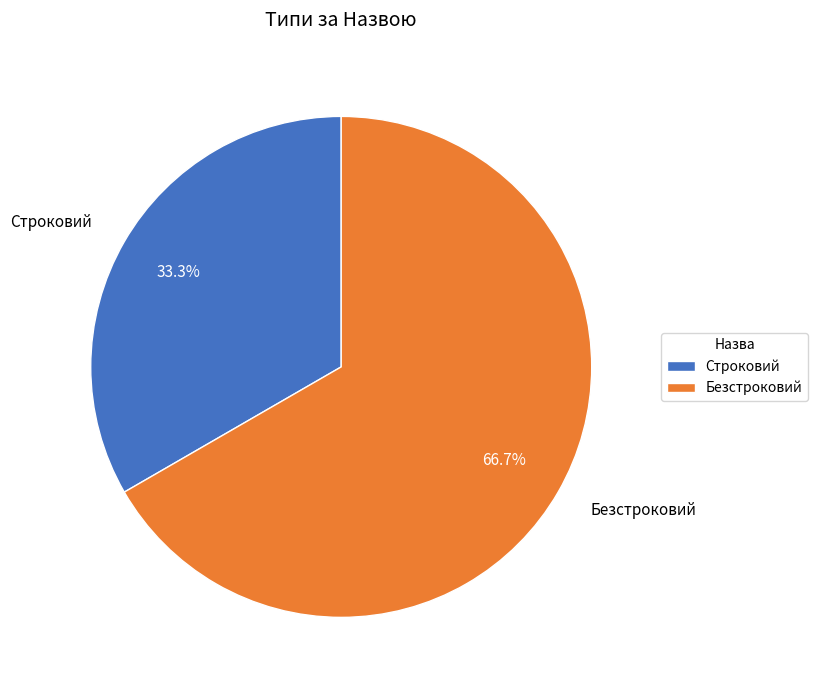

To the nearest percent, what is the difference between the Безстроковий and Строковий slice percentages?

33%